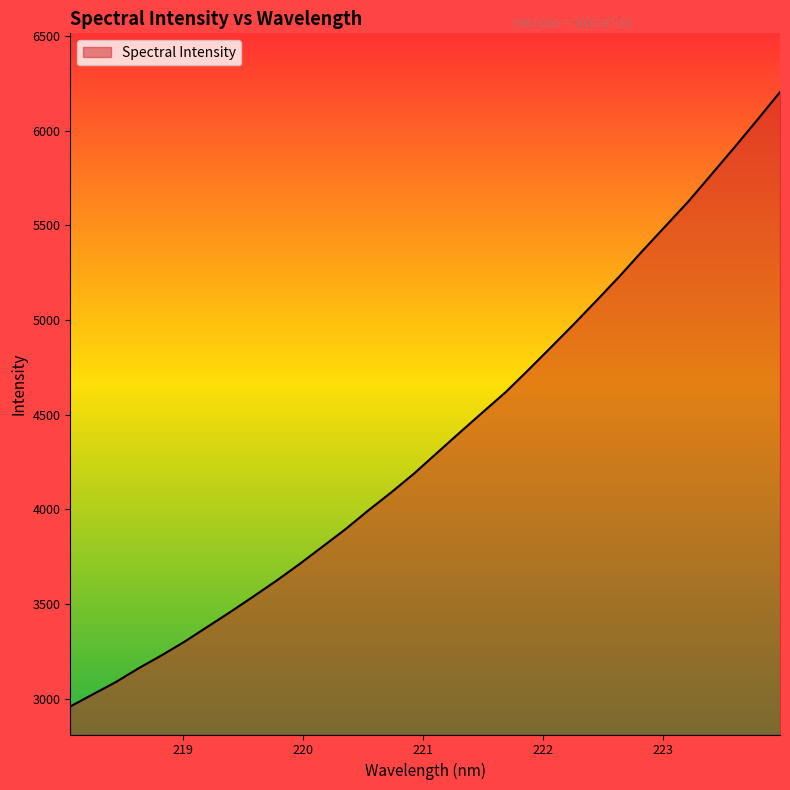

What is the minimum value shown in the chart?

2959.8